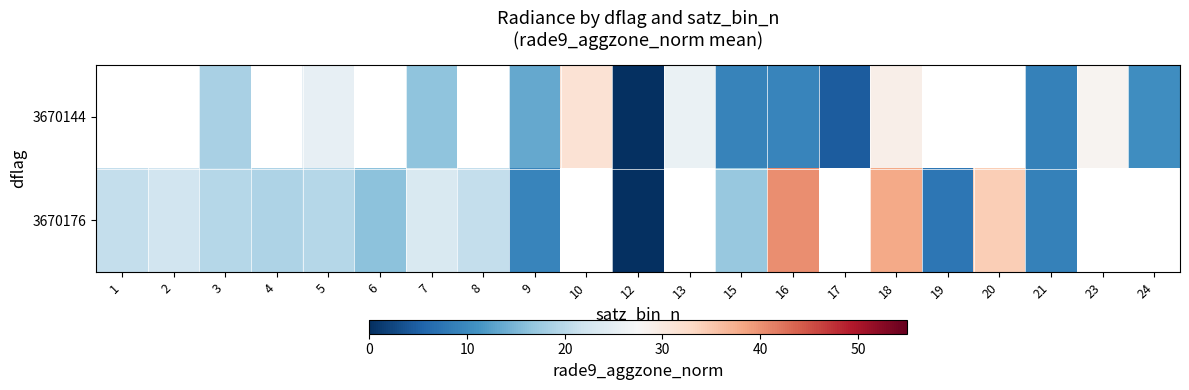

Which series has the largest range (max minus min)?

3670176